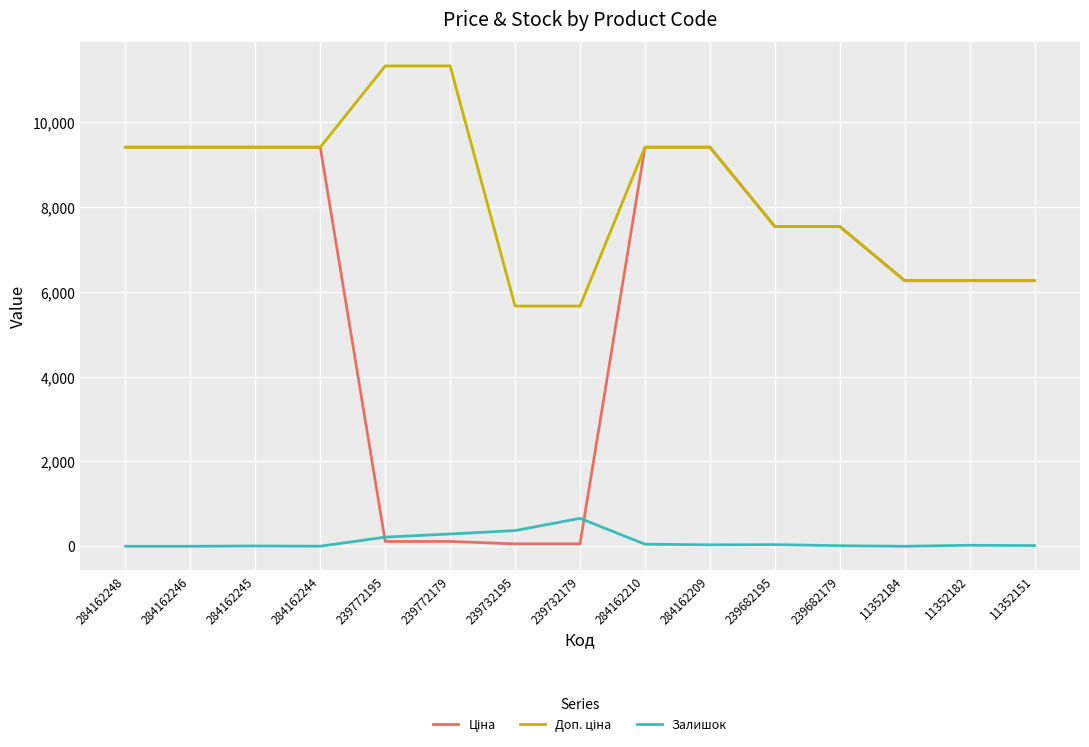

How many categories are shown in the chart?

15